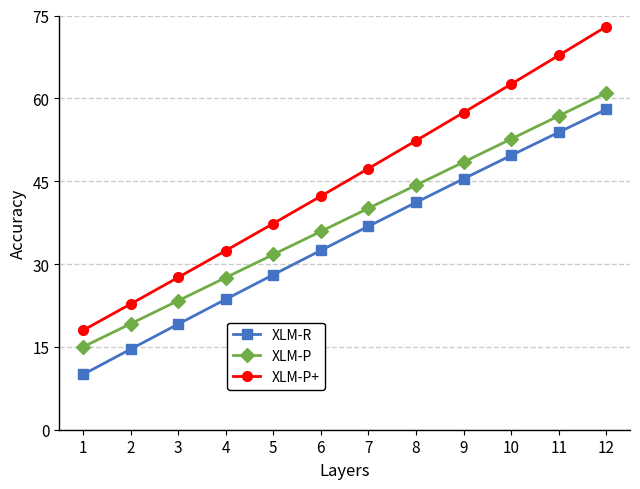

Which series has the largest range (max minus min)?

XLM-P+